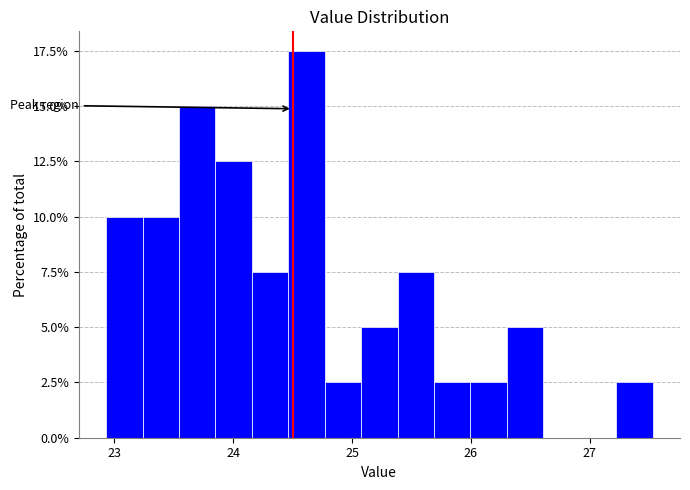

Read against the x-axis, roughly where is the centre of the tallest bar?

24.6